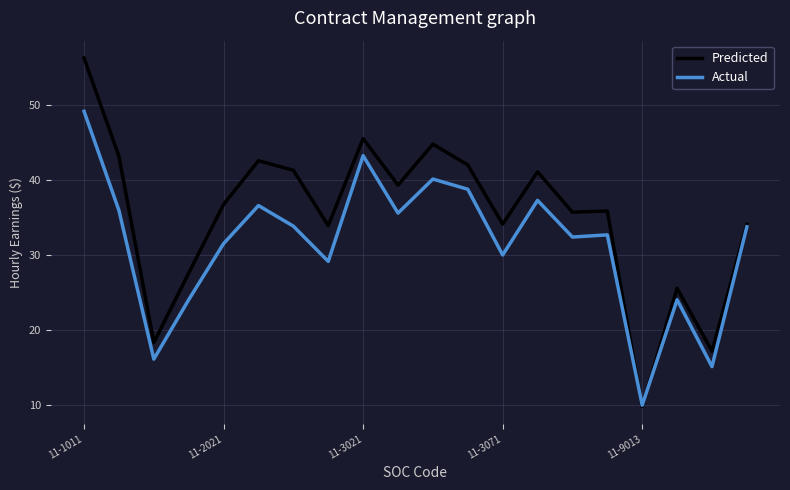

What is the difference between the second highest and second lowest values in the Predicted series?

28.3